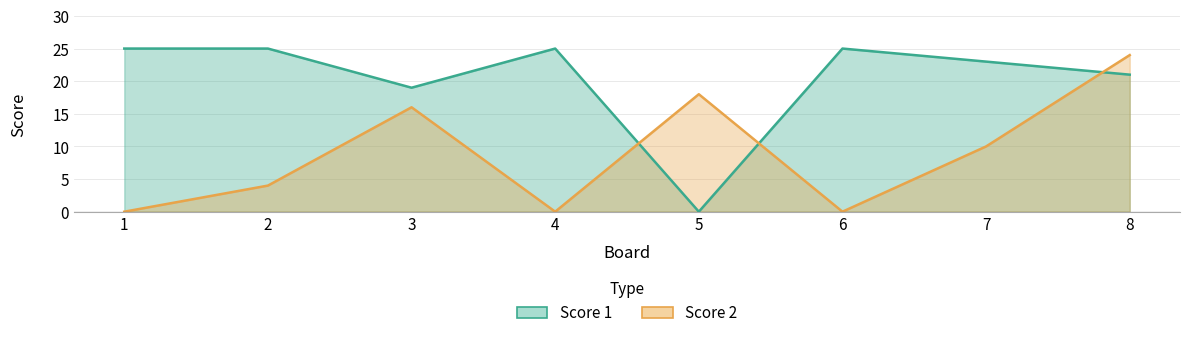

At which category does Score 2 reach its first local peak?

3